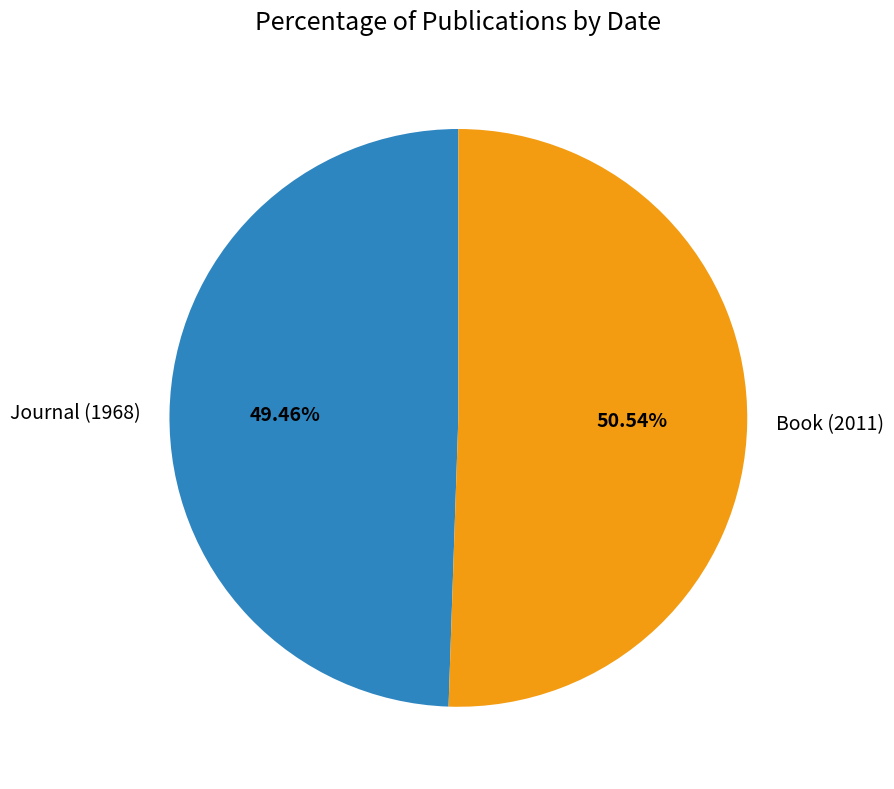

What is the ratio of the value at Journal (1968) to the value at Book (2011)?

1.0